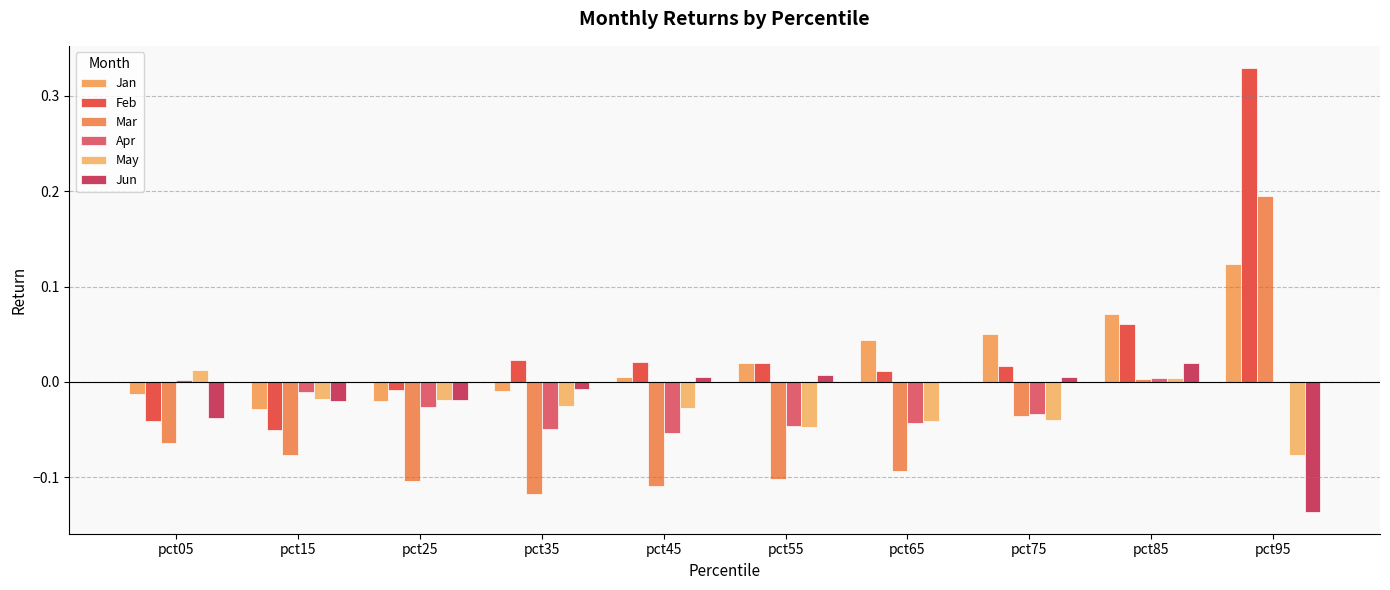

The value of Feb at pct25 is -0.0. True or false?

False